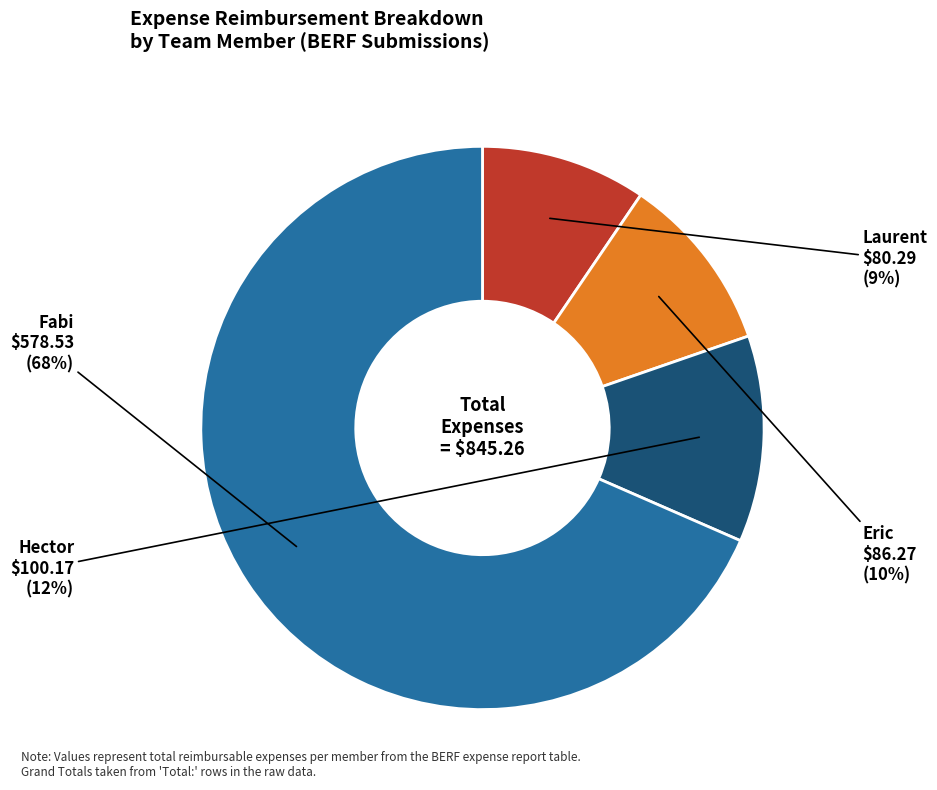

Is there any slice that represents more than half of the pie?

Yes